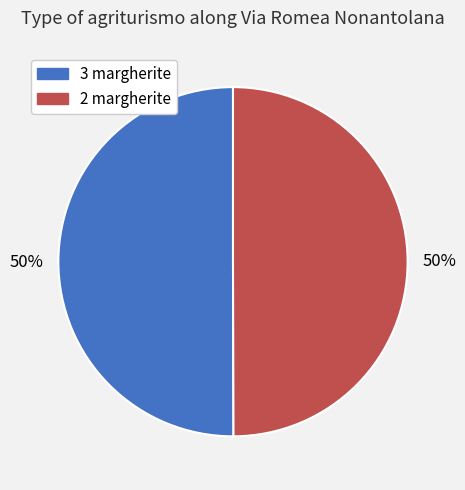

Do 3 margherite and 2 margherite together represent more than half of the pie?

Yes